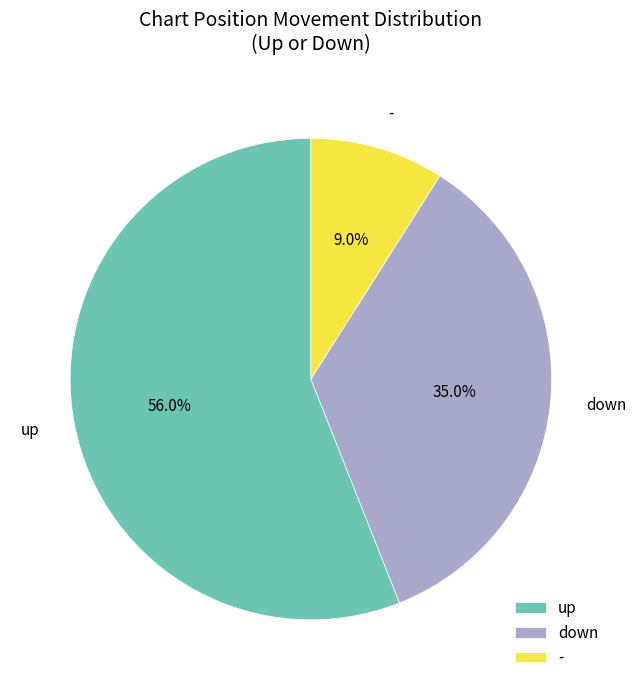

Combined, what portion of the pie is - and down?

44.0%